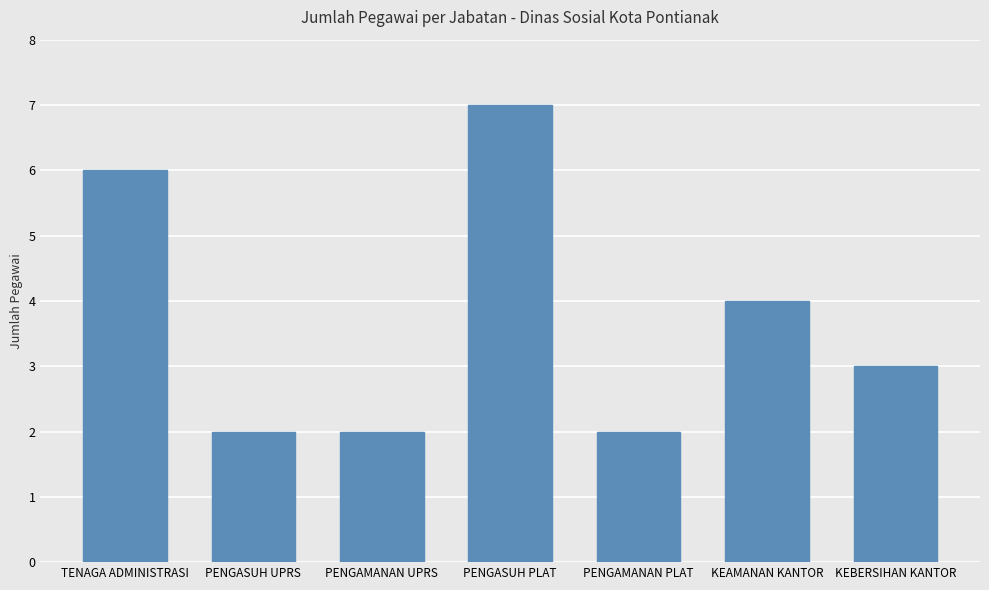

What is the label of the 1st bar from the left?

TENAGA ADMINISTRASI